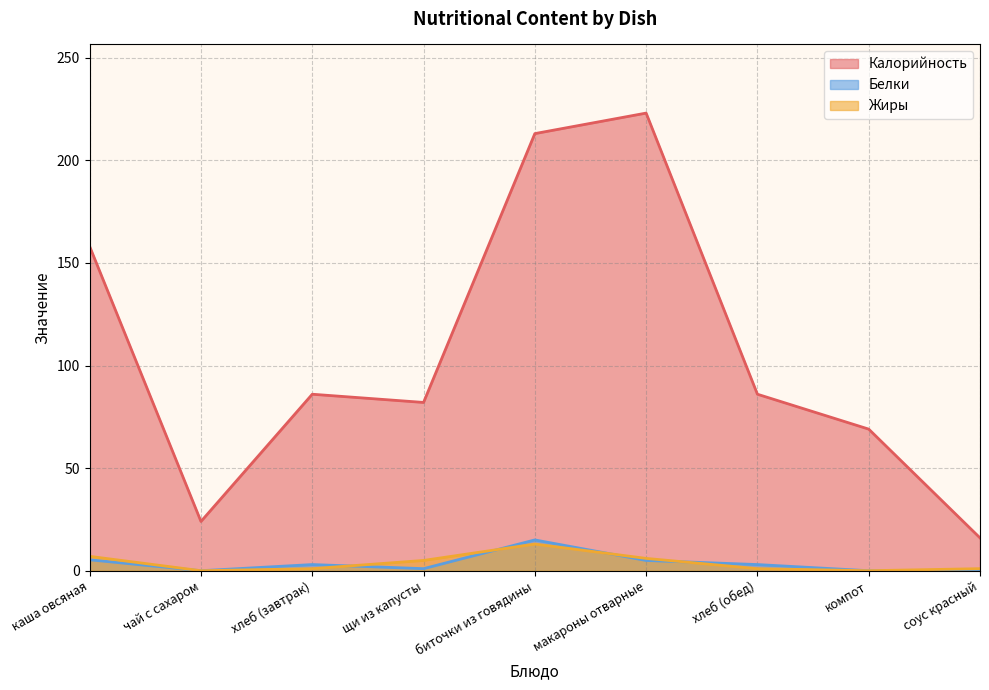

List the series in order of their peak value, highest first.

Калорийность, Белки, Жиры